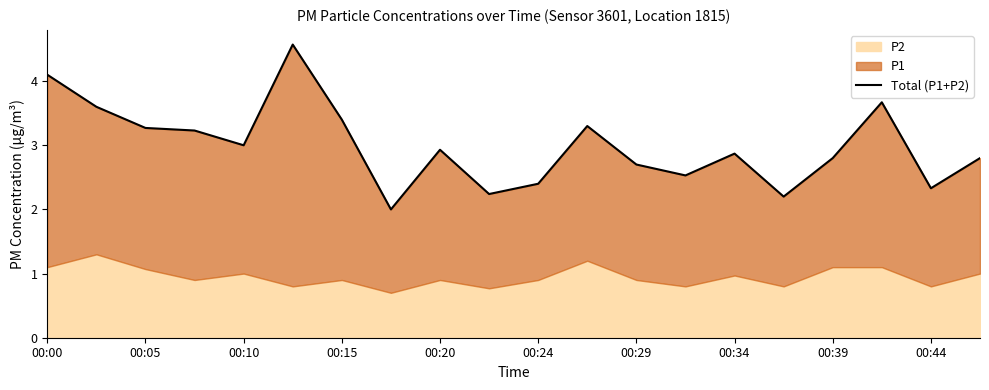

What is the difference between the values at 00:00 and 15?

1.9